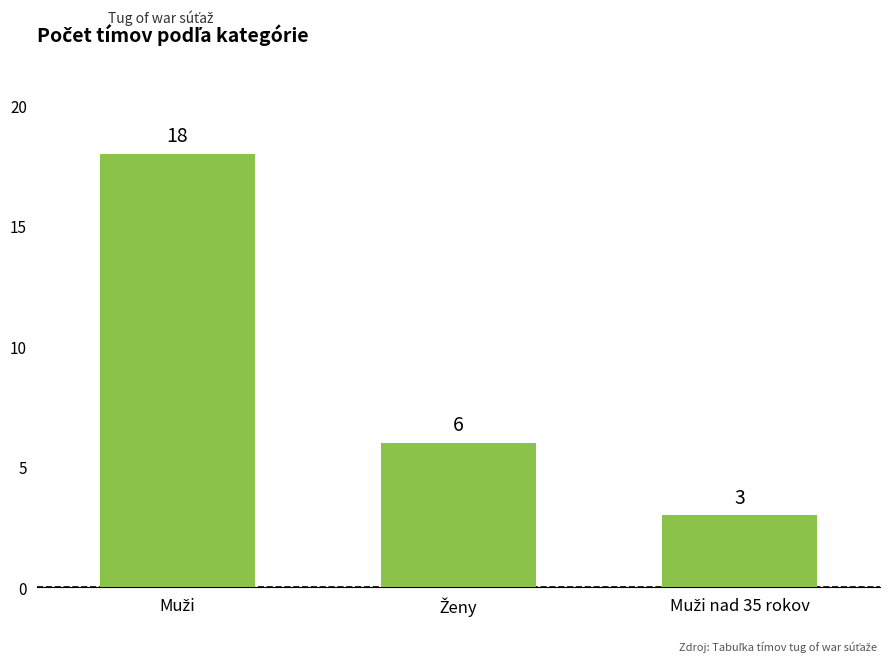

Reading left to right, transcribe all the data shown in this chart.

18	6	3